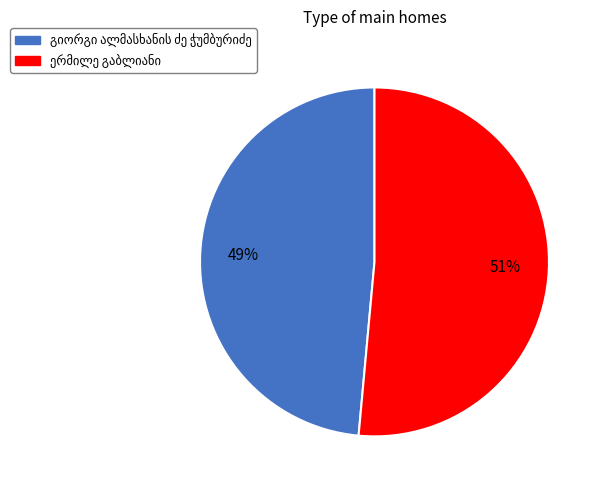

Does any single category account for the majority?

Yes